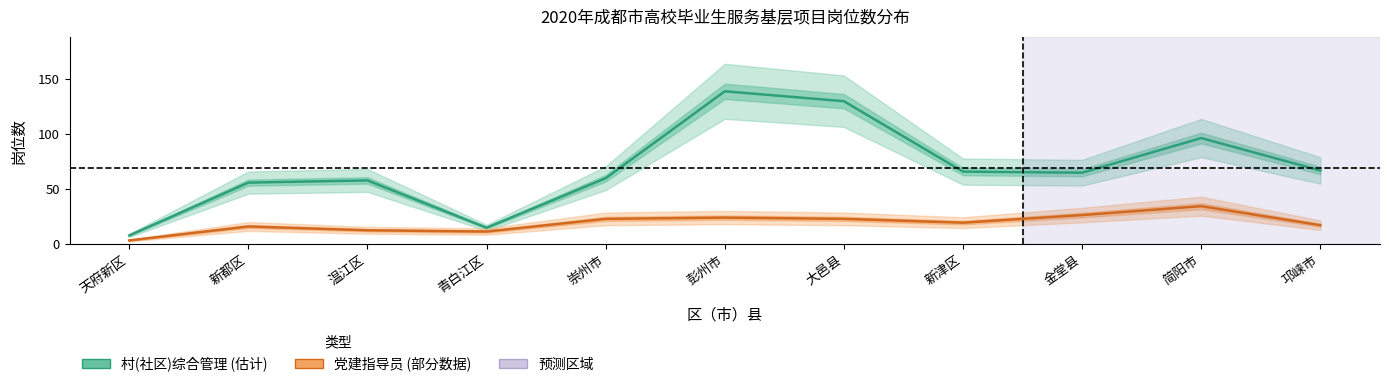

What is the sum of the 党建指导员 values at 崇州市 and 金堂县?

49.5